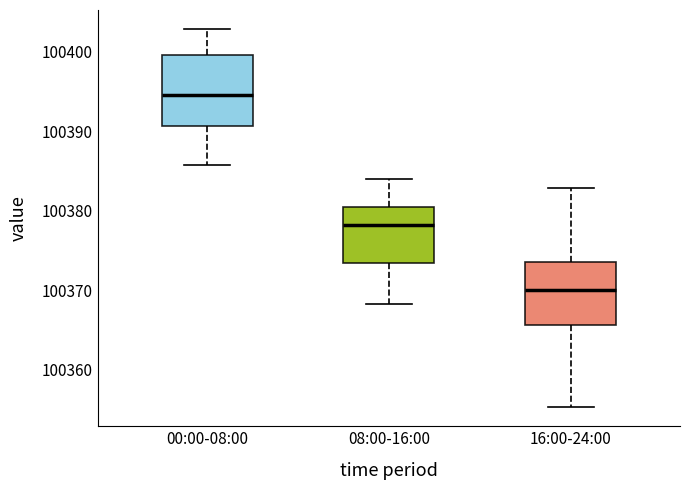

Which box is the tallest, from its lower edge to its upper edge?

00:00-08:00